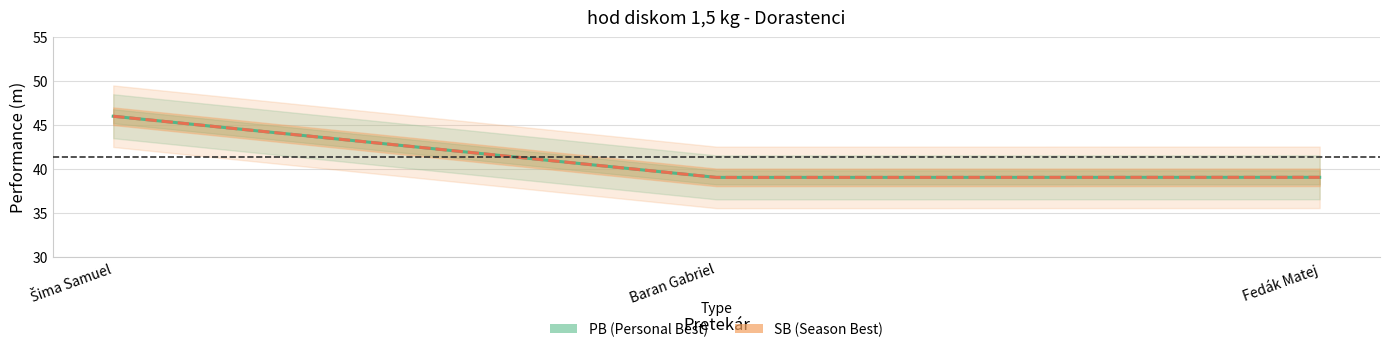

Which series has the largest total across all categories?

PB